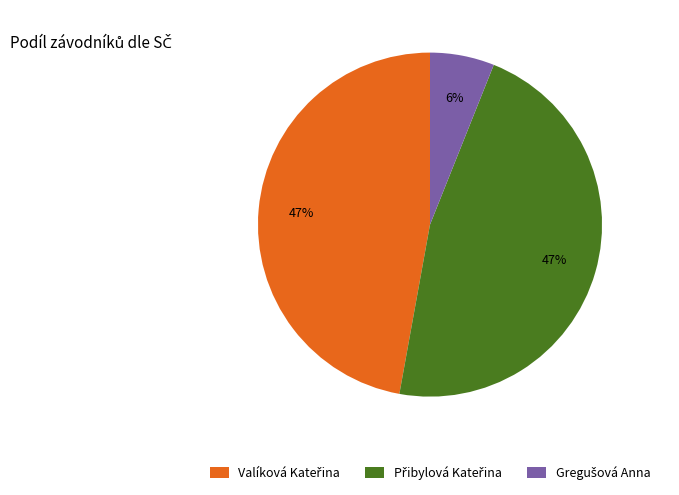

Is there a majority slice in this chart?

No